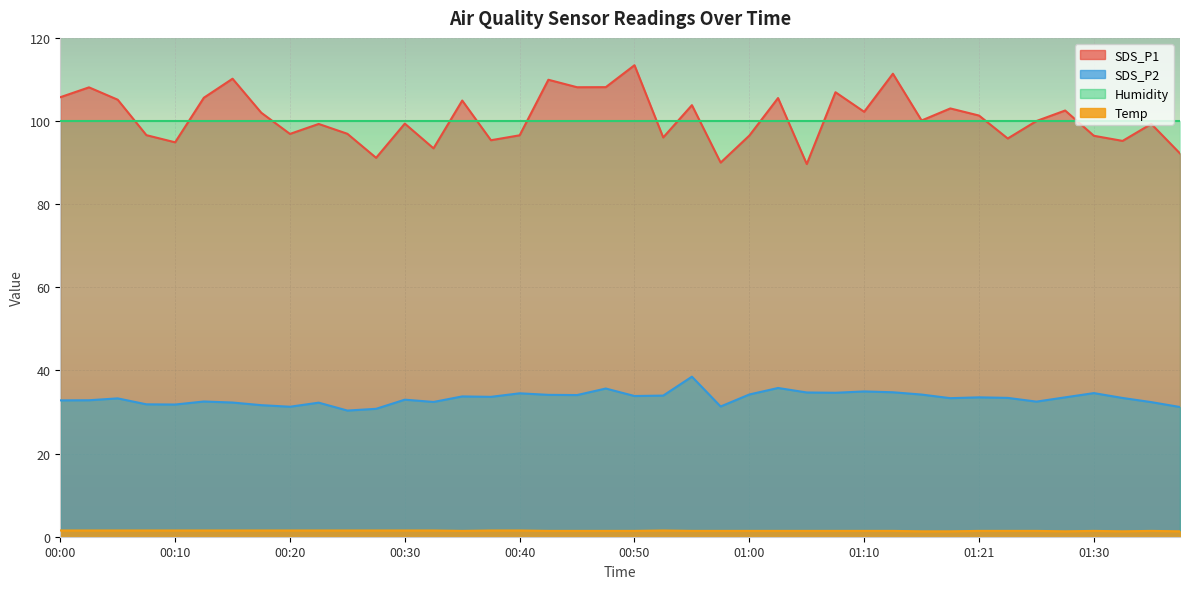

Does the chart display data point markers on the line(s)?

No